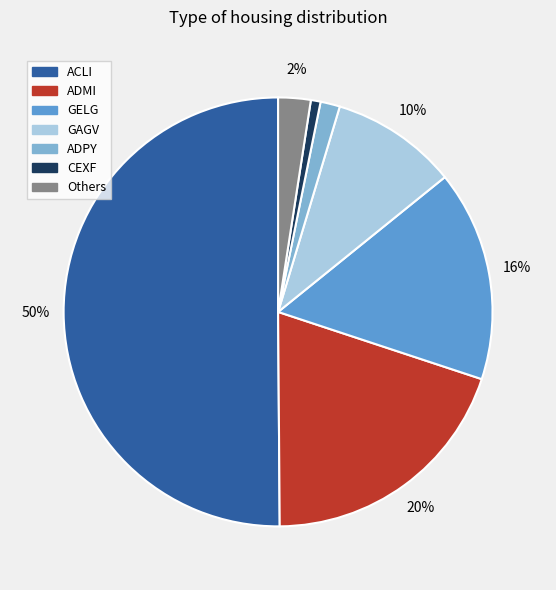

To the nearest percent, what is the average slice percentage?

14%